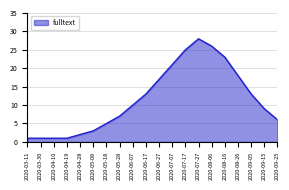

What is the greatest value displayed?

28